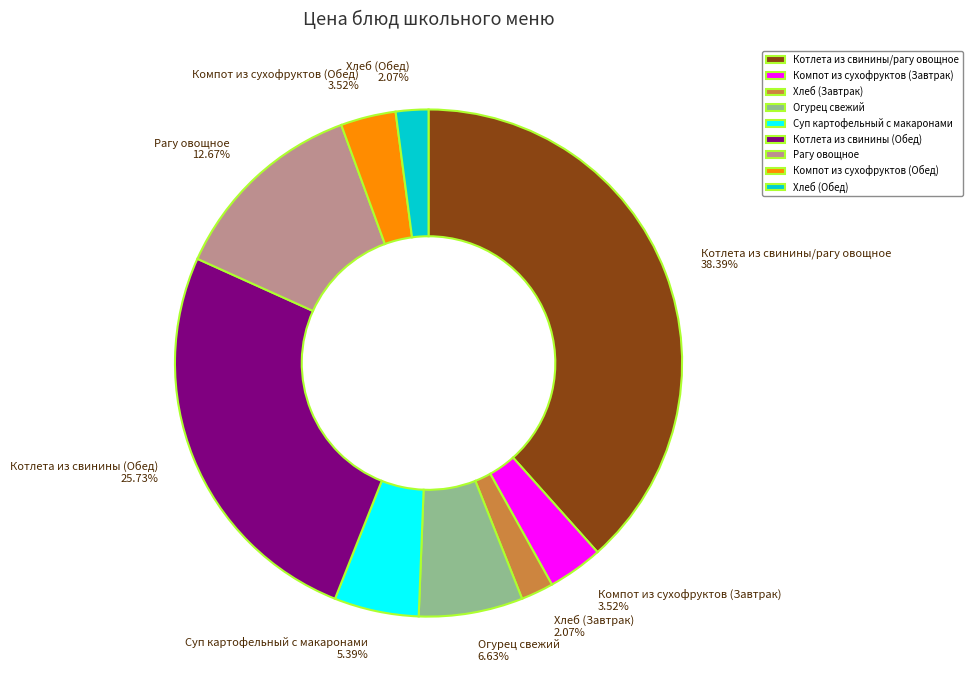

How many slices are in this pie chart?

9